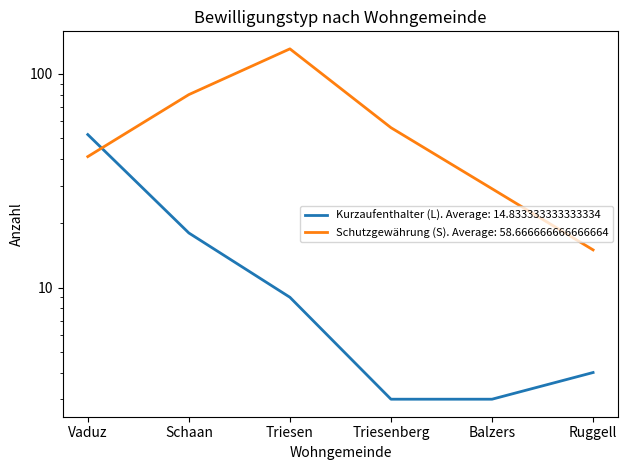

The value of Schutzgewährung (S) at Vaduz is 41. True or false?

True